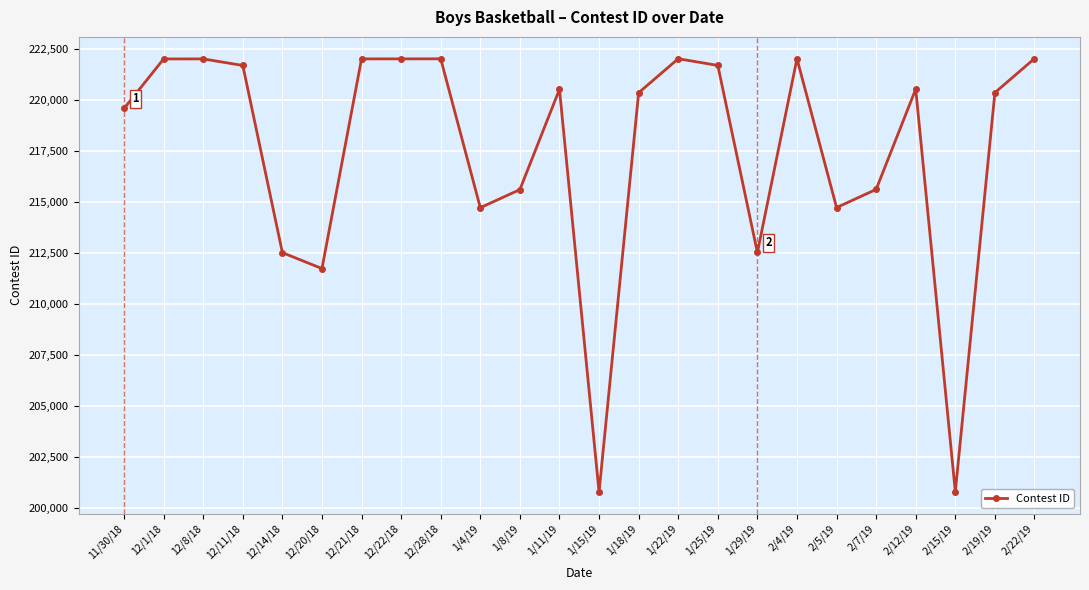

What is the maximum value shown in the chart?

222040